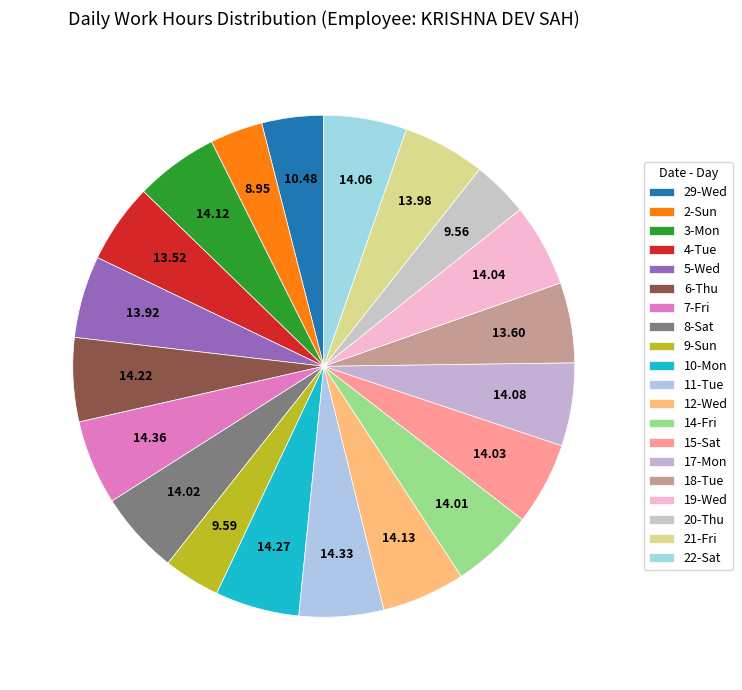

Is there a majority slice in this chart?

No